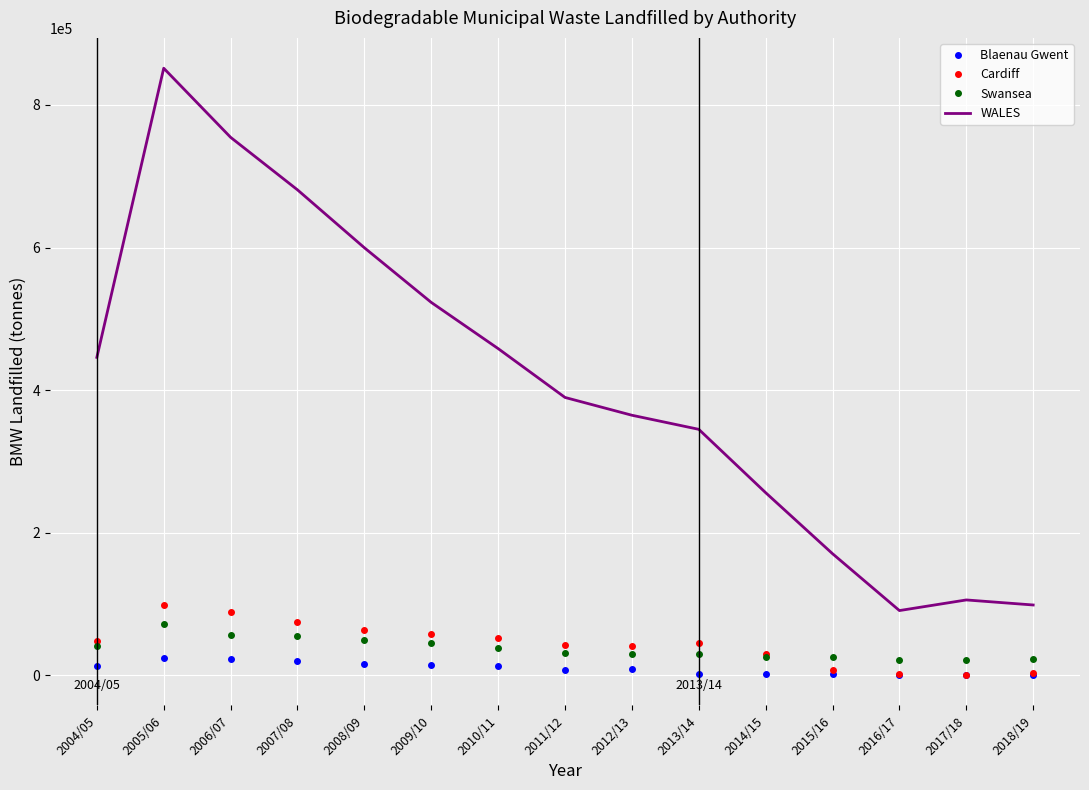

True or false: Blaenau Gwent and Swansea intersect in this chart.

False